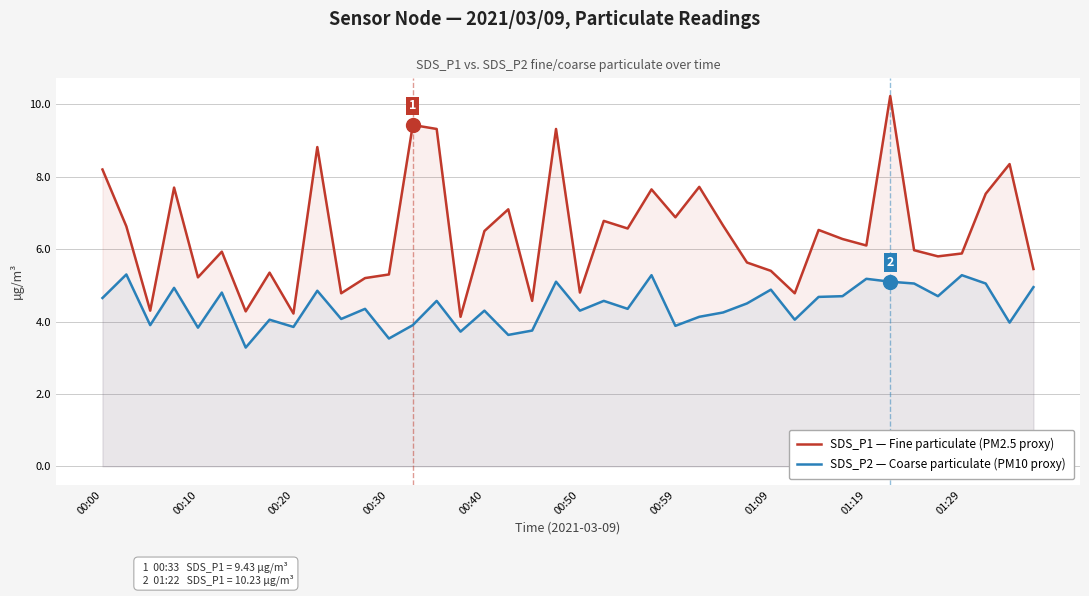

At which label does SDS_P1 — Fine particulate (PM2.5 proxy) first exceed 6?

00:00